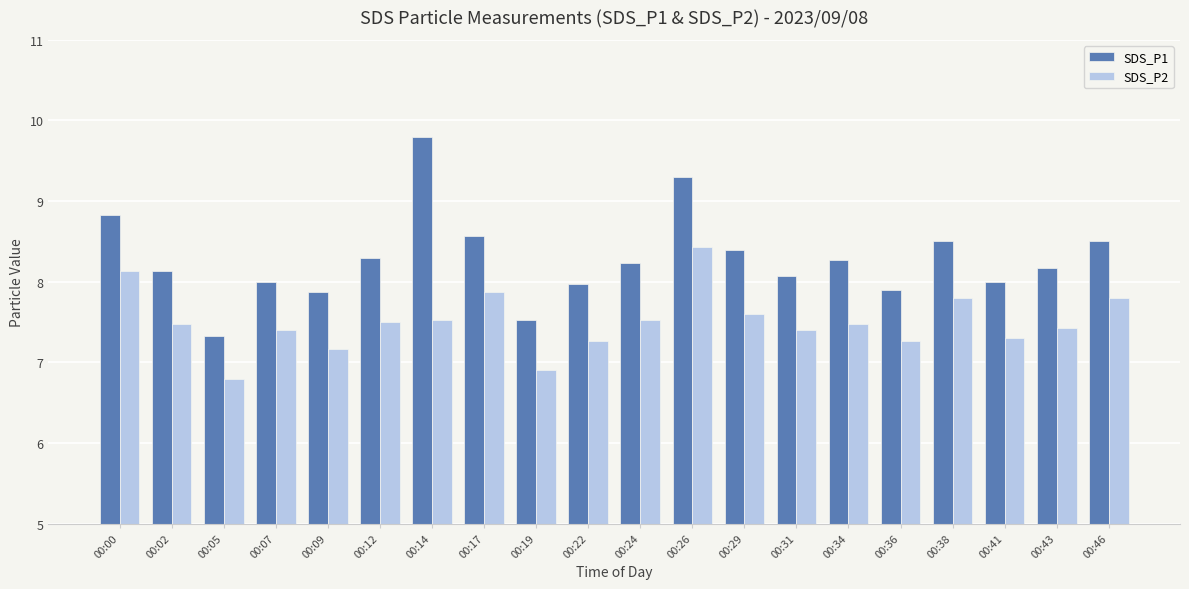

What is the value of the SDS_P2 bar at the 19th from the left?

7.4